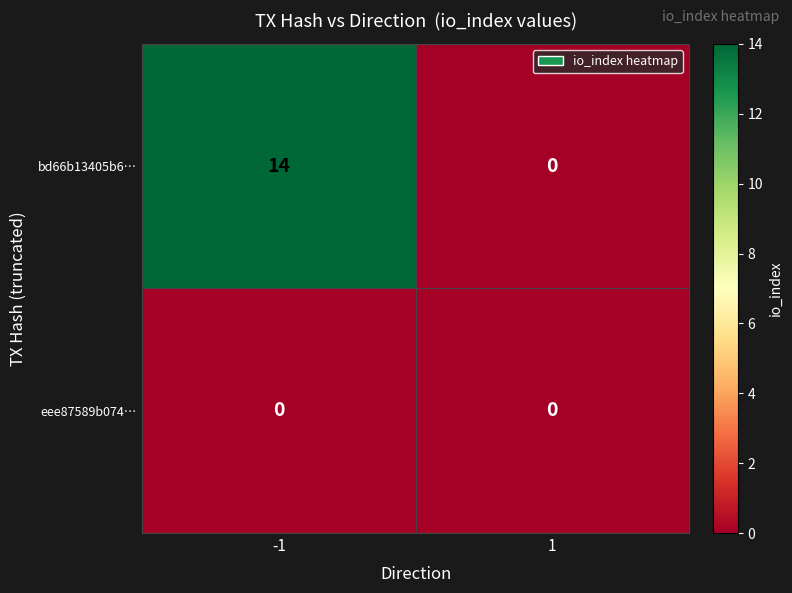

What is the greatest value displayed?

14